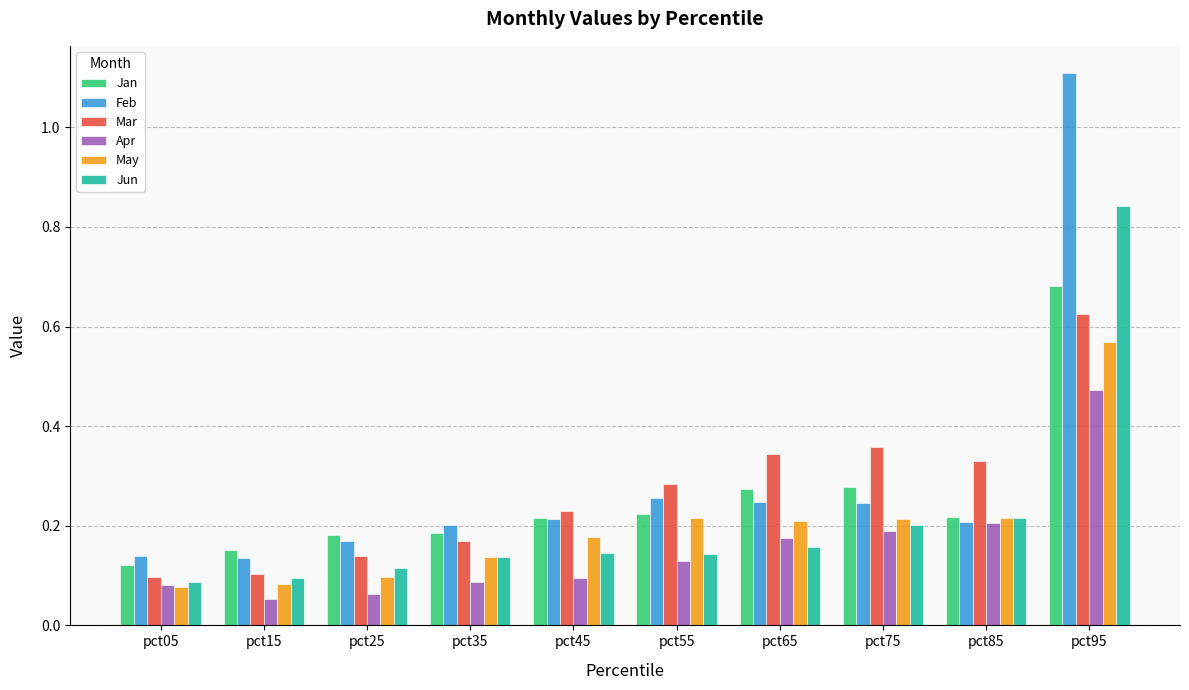

How many distinct data groups are displayed?

6